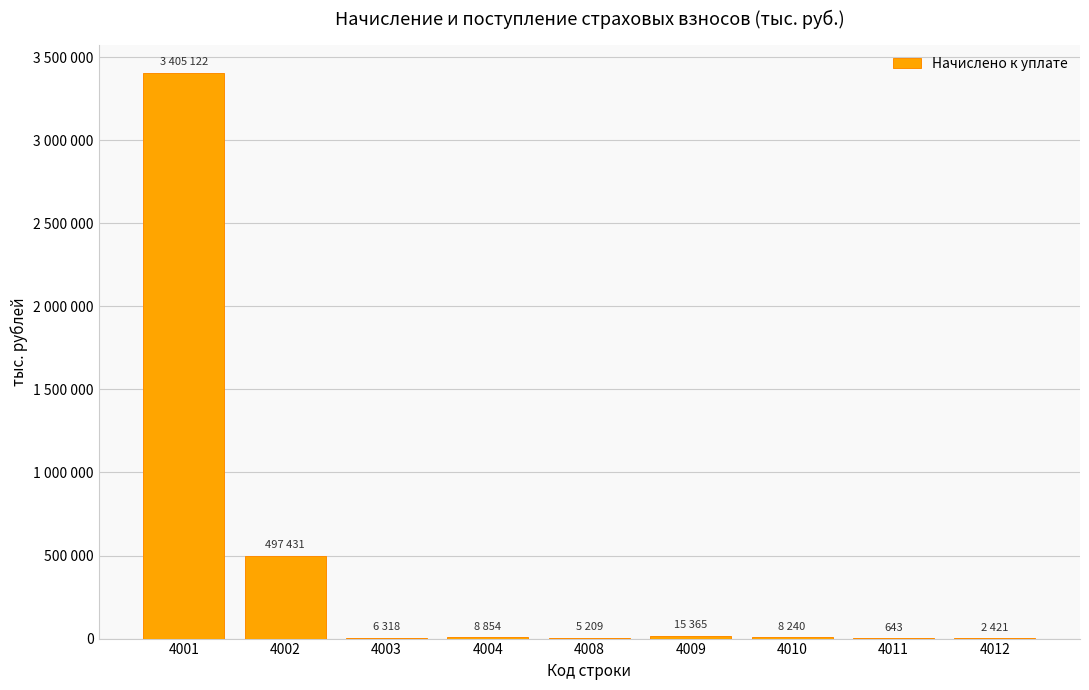

Are the bars horizontal?

No